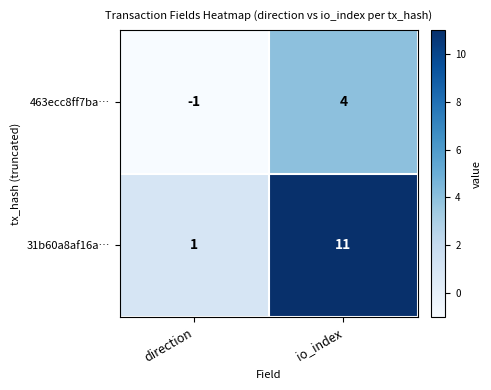

At which label is 31b60a8af16a… closest to 6?

direction